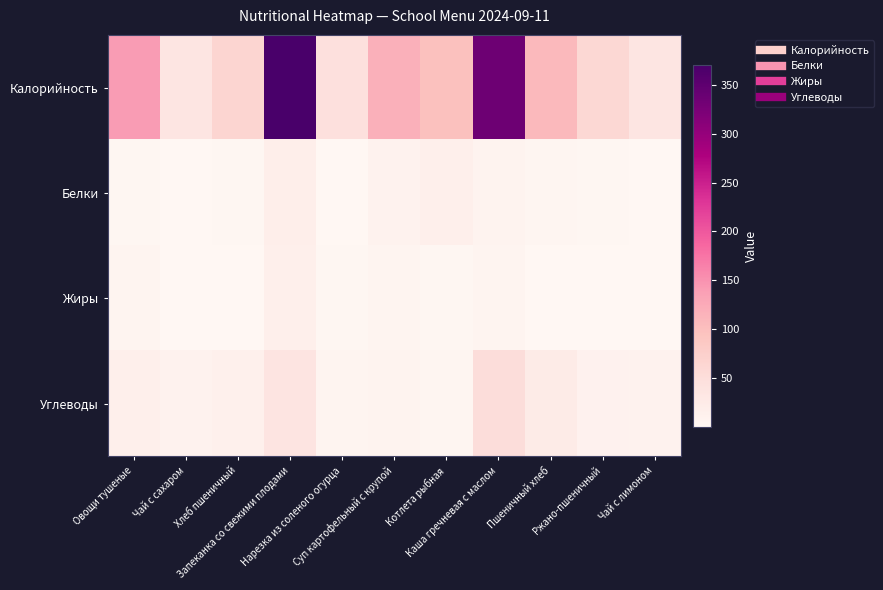

Which label corresponds to the smallest value in the chart?

Чай с сахаром